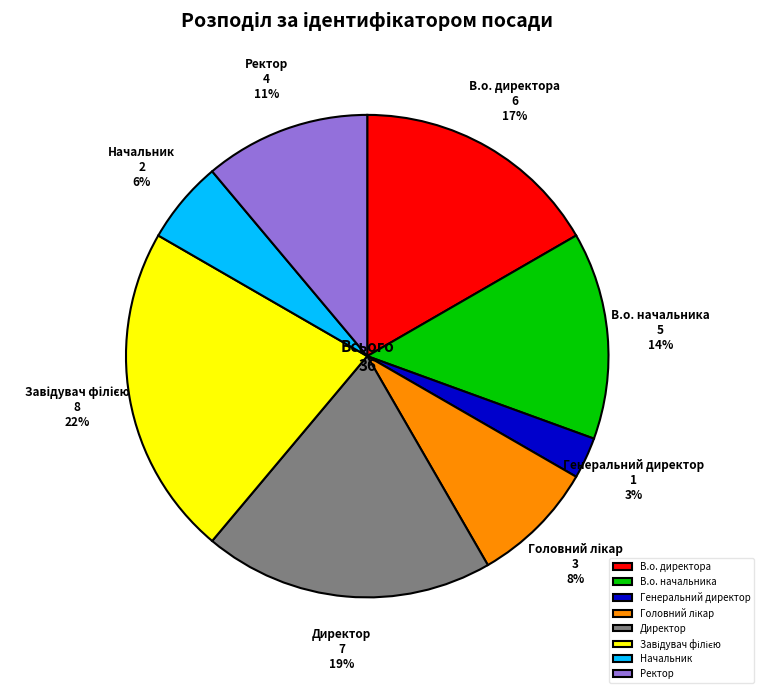

The В.о. начальника slice represents 14% of the pie. True or false?

True